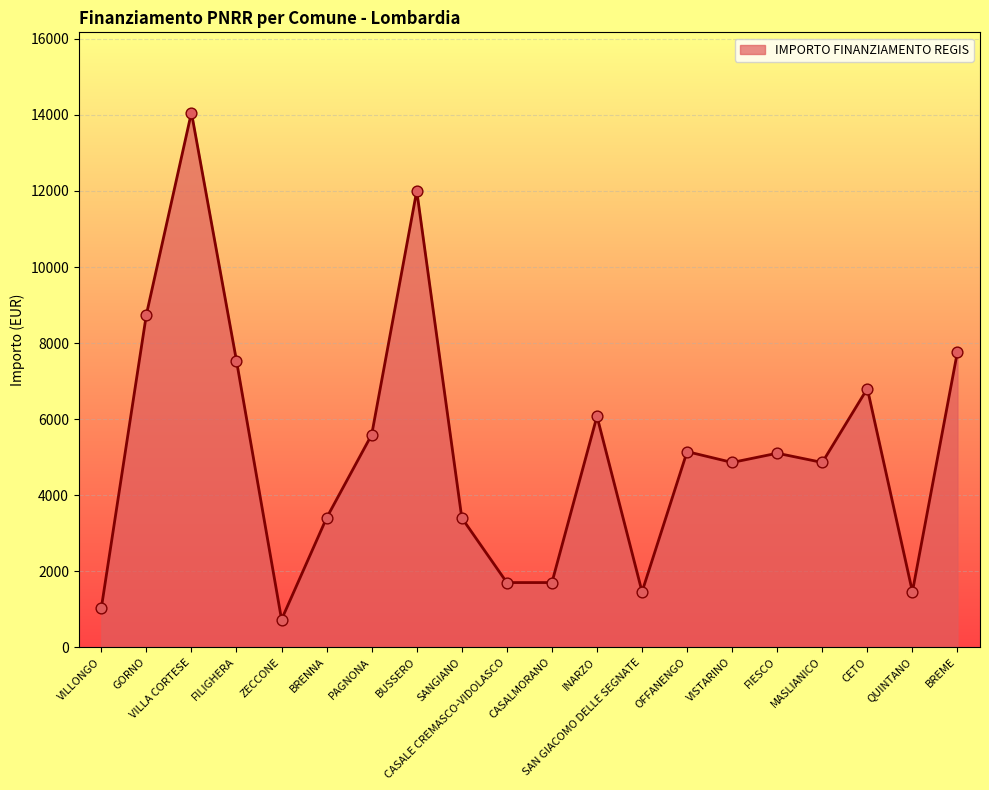

What is the change in value from OFFANENGO to CETO?

+1659